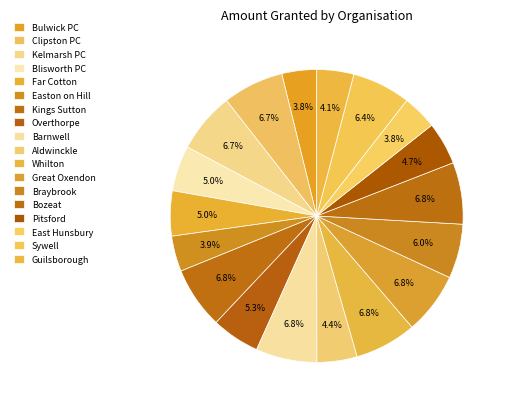

The Kelmarsh PC slice represents 1% of the pie. True or false?

False